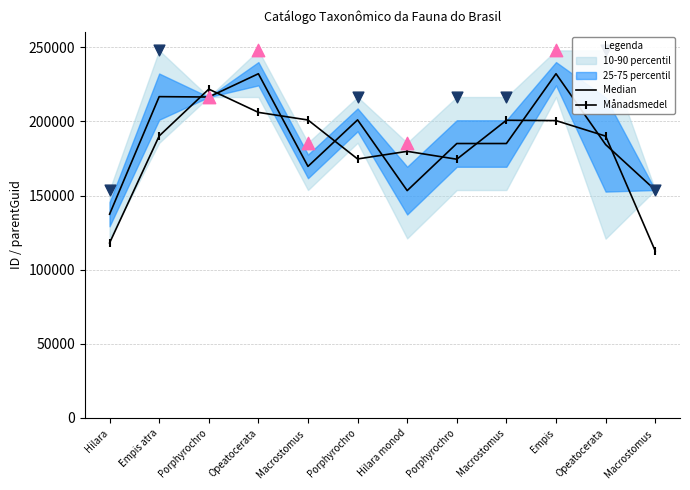

What is the total value across all series at Empis atra?

406873.2